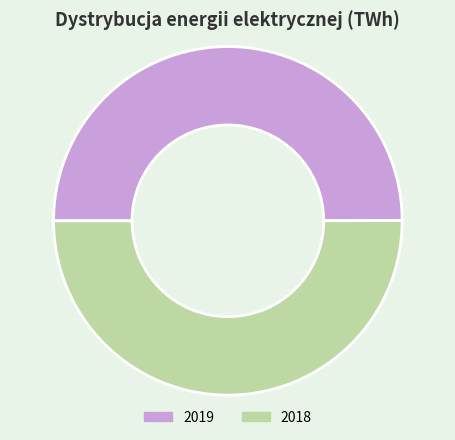

Approximately how many times larger is the value at 2019 compared to 2018?

1.0